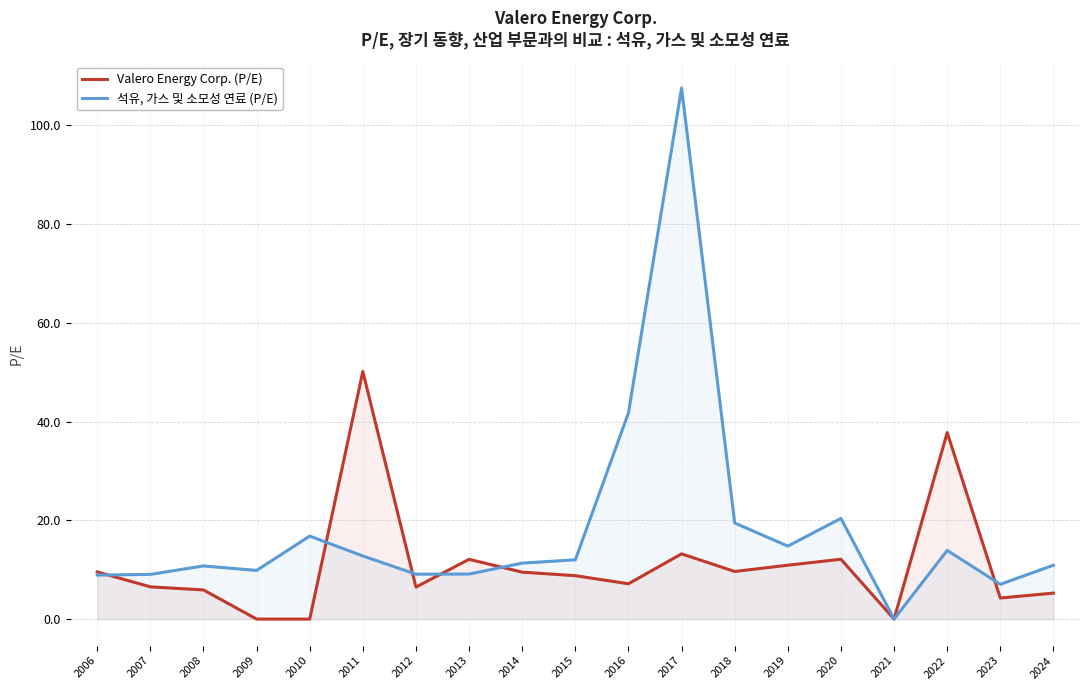

How many lines are shown in the chart?

2